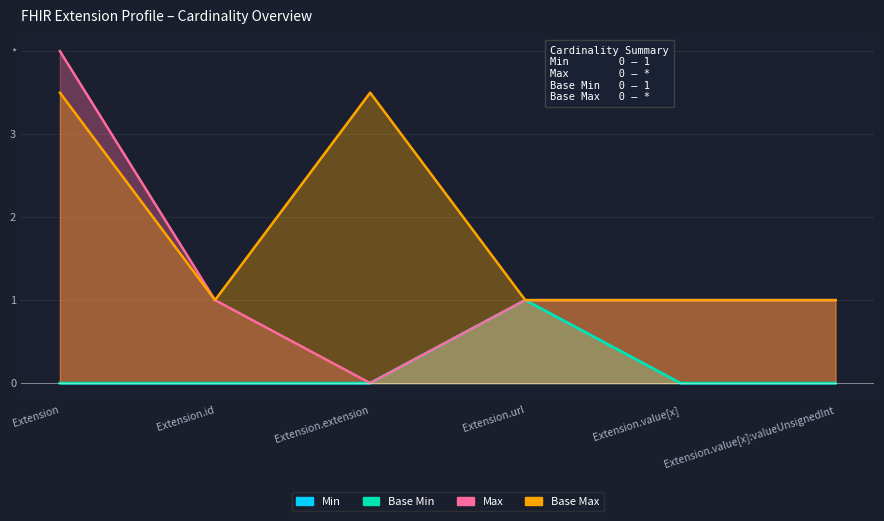

Is it true that Base Max_numeric equals 1.0 at Extension.id?

True